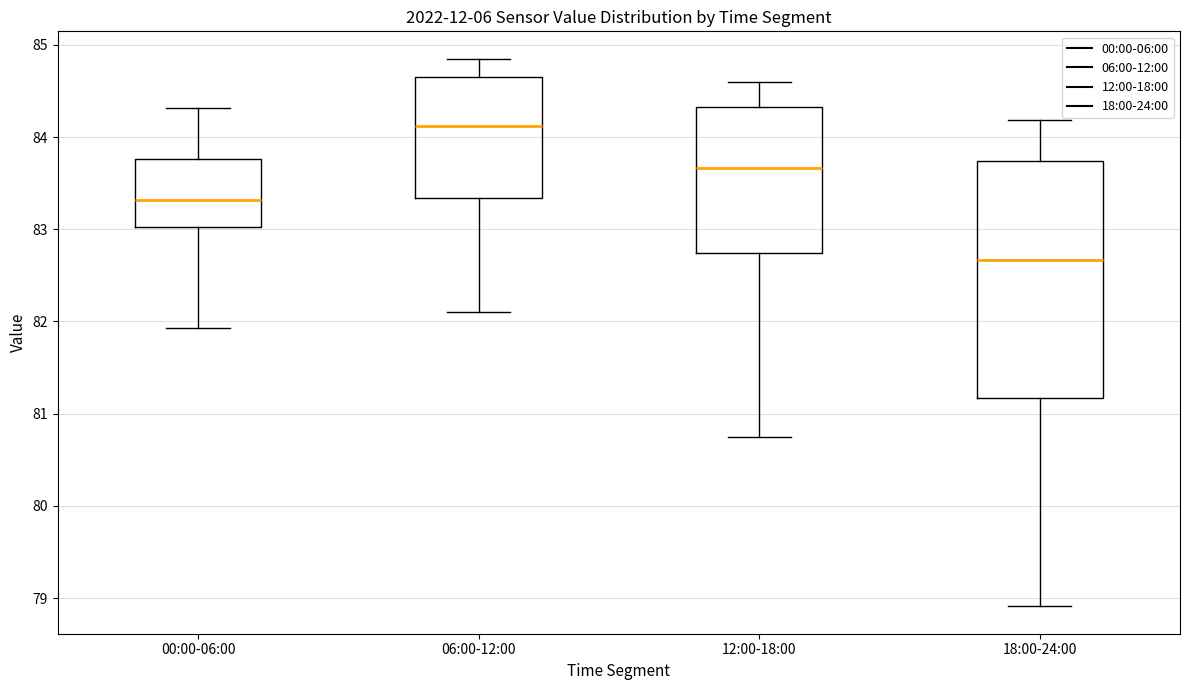

Which box's median line is the highest?

06:00-12:00